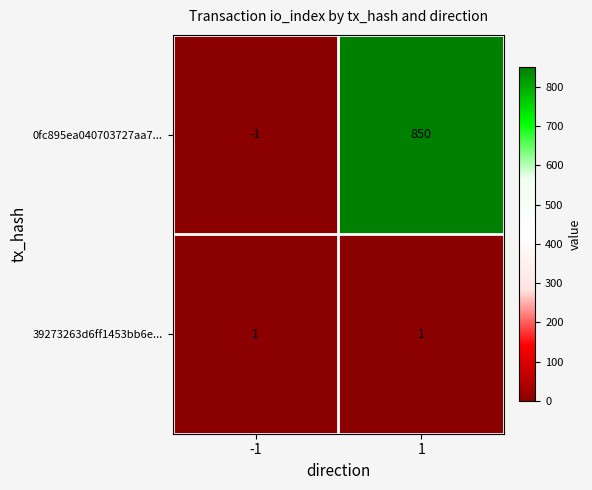

Which series changed the most between -1 and 1?

0fc895ea040703727aa7...